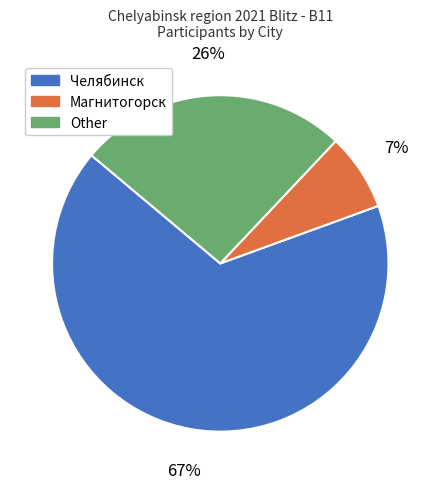

To the nearest percent, what is the difference between the Other and Челябинск slice percentages?

41%